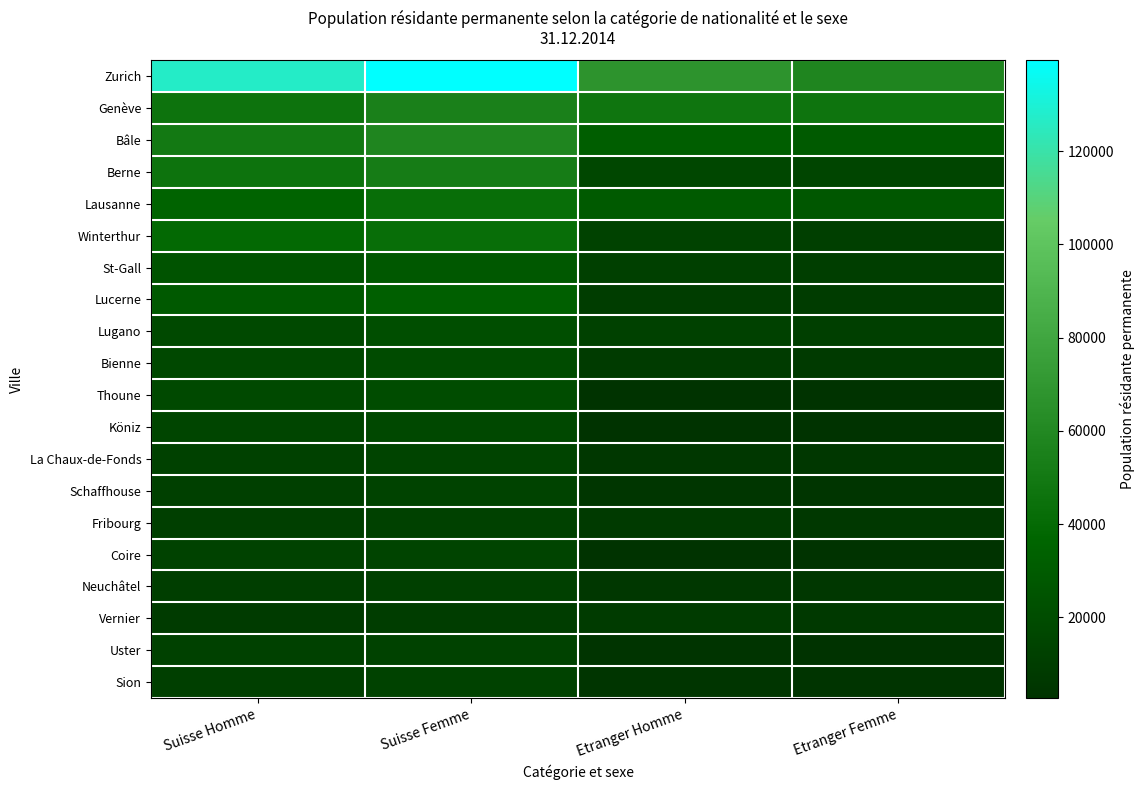

Between Suisse Homme and Suisse Femme, which is larger?

Suisse Femme